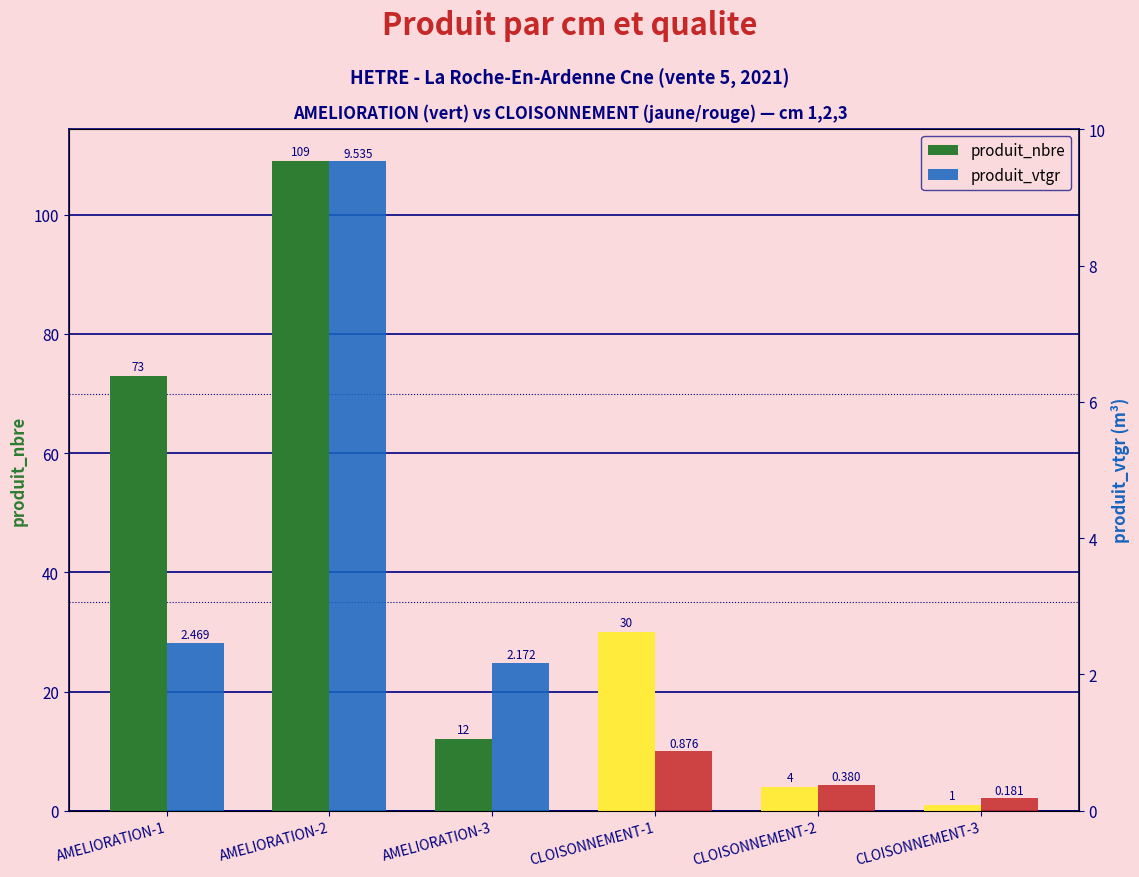

List the series in order of their peak value, lowest first.

produit_vtgr, produit_nbre